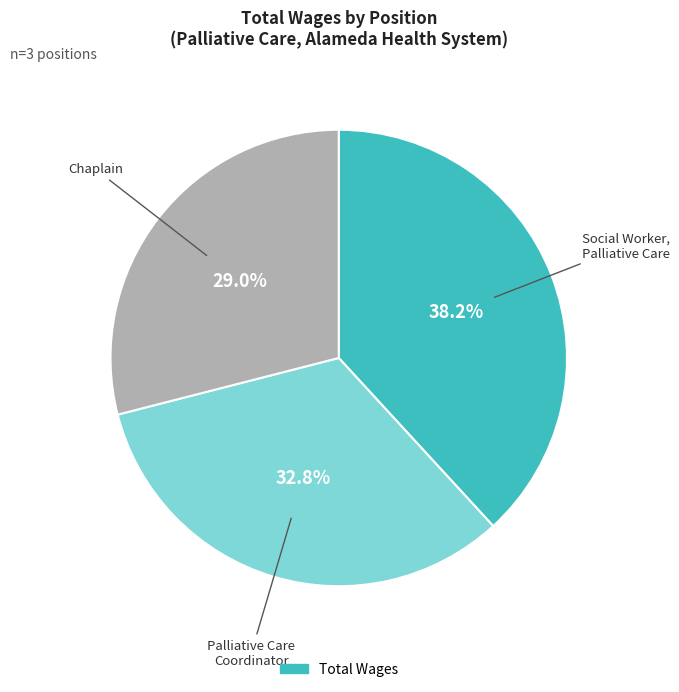

Is there a majority slice in this chart?

No